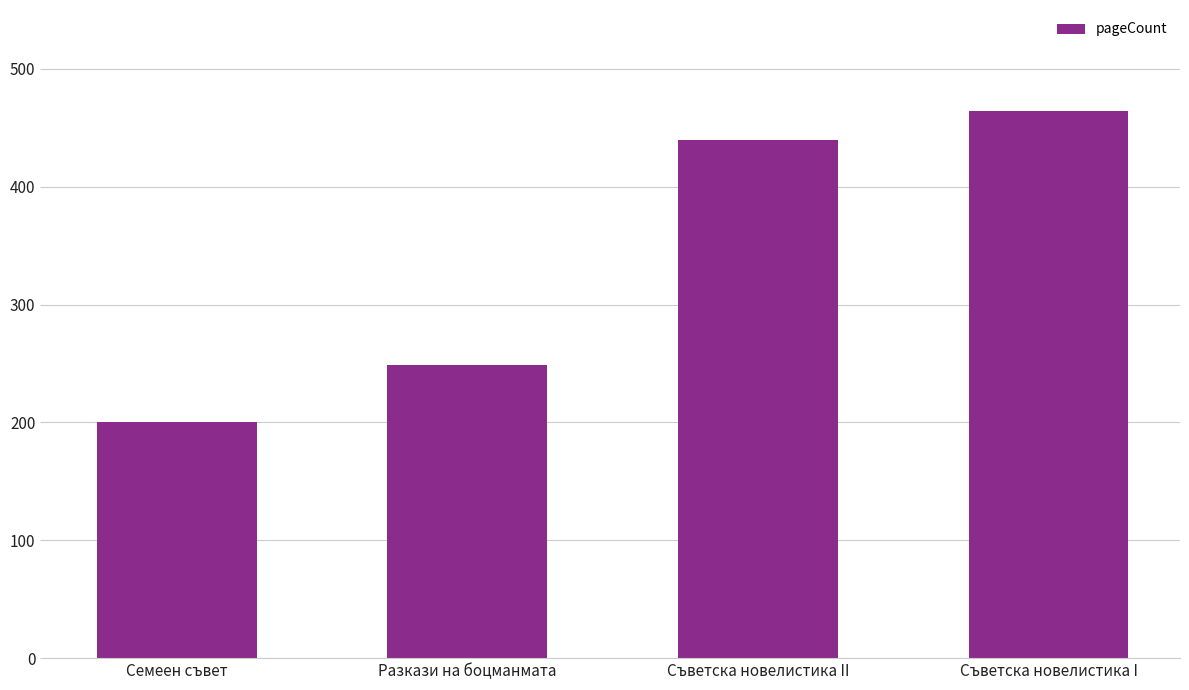

Where is the data nearest to the value 332?

Разкази на боцманмата